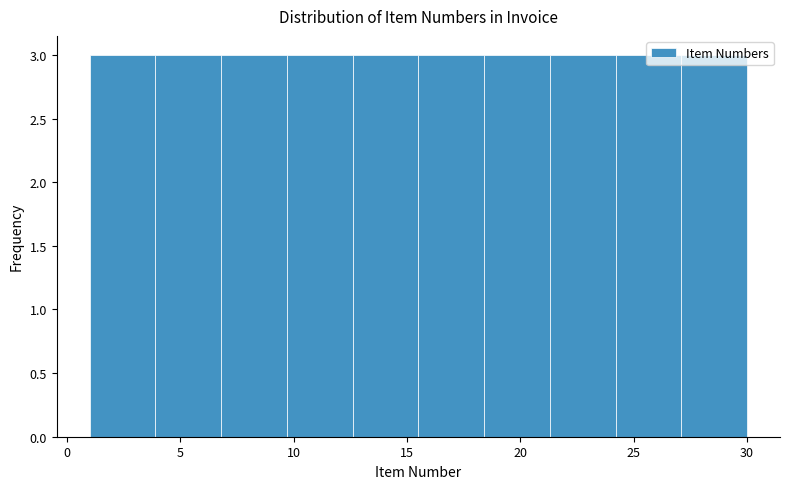

How tall is the bar that spans 3.9 to 6.8 on the x-axis? Neither the bar edges nor the heights are printed on the chart, so give them approximately, as read against the axes.

3